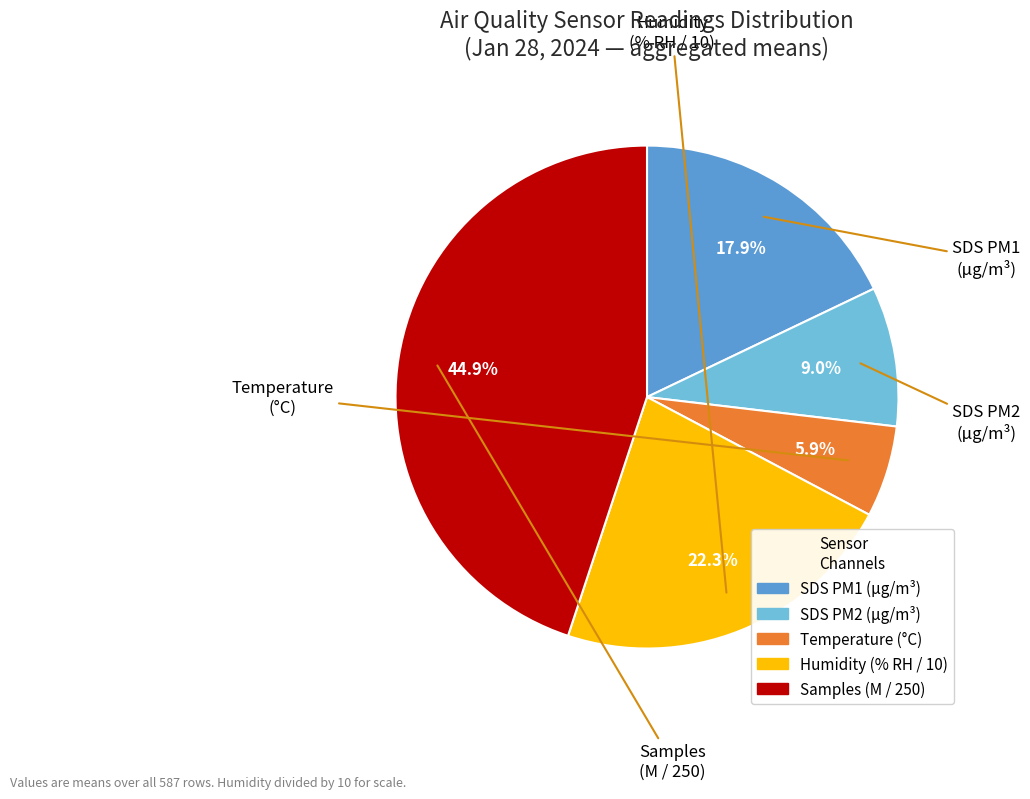

Does any single category account for the majority?

No